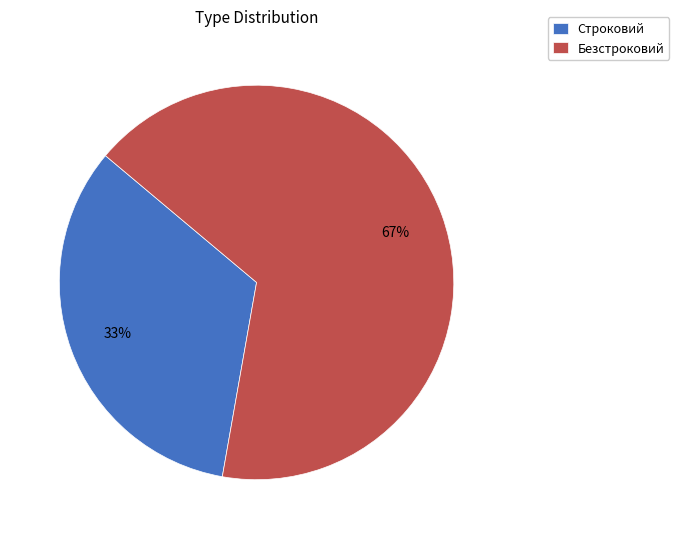

Which has a higher value, Безстроковий or Строковий?

Безстроковий